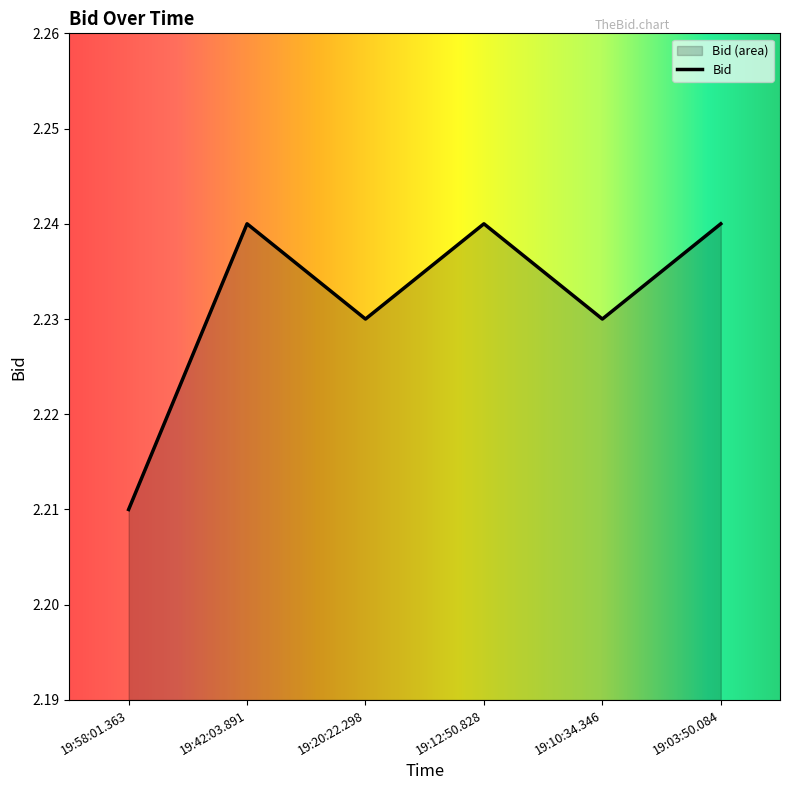

List the labels in order of value, smallest first.

19:58:01.363, 19:20:22.298, 19:10:34.346, 19:42:03.891, 19:12:50.828, 19:03:50.084